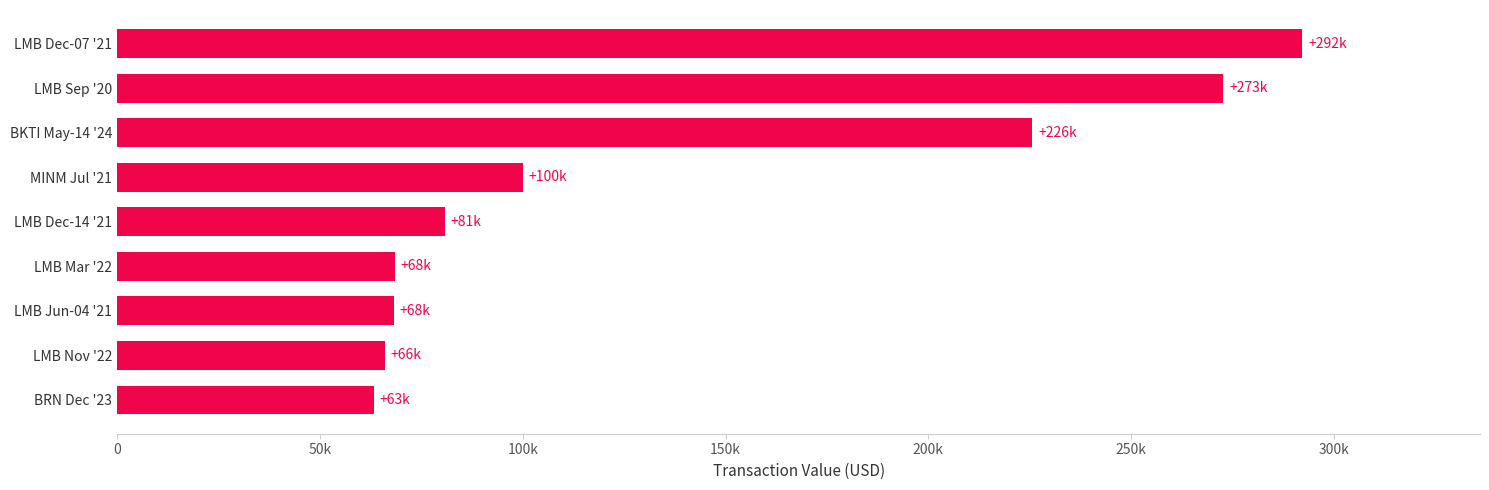

Are the bars grouped side by side (vs. stacked)?

No